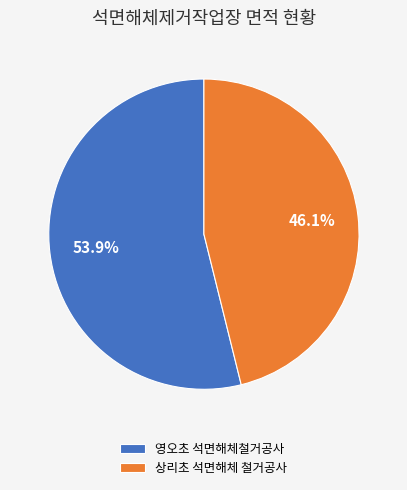

What is the smallest slice in the pie chart?

상리초 석면해체 철거공사